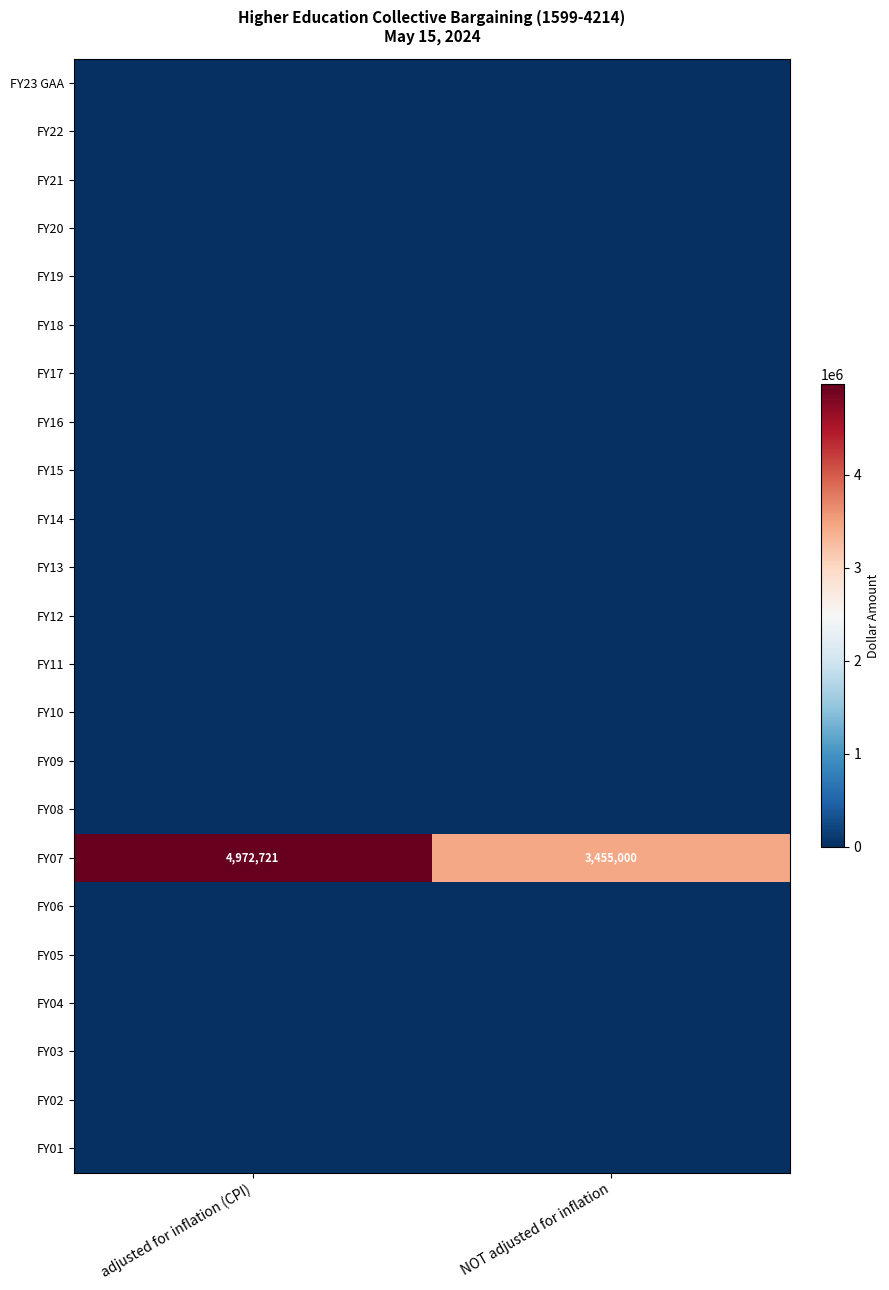

What is the sum of the FY07 values at NOT adjusted for inflation and adjusted for inflation (CPI)?

8427721